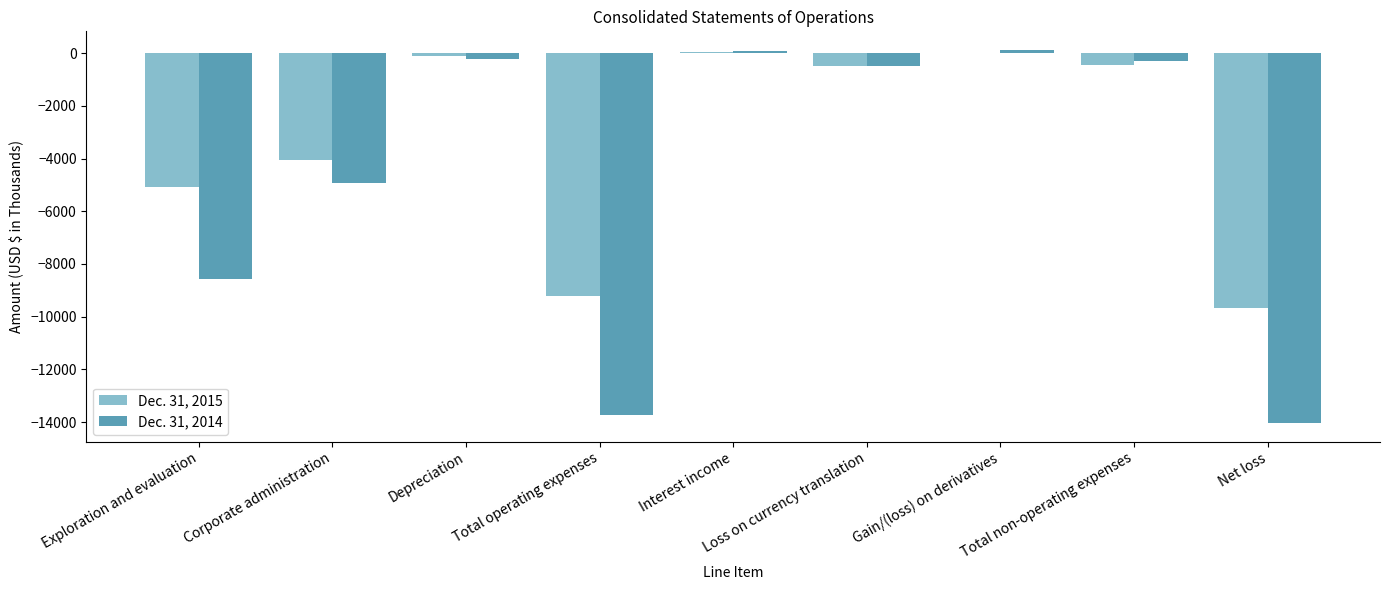

What is the sum of the Dec. 31, 2015 values at Total non-operating expenses and Net loss?

-10126